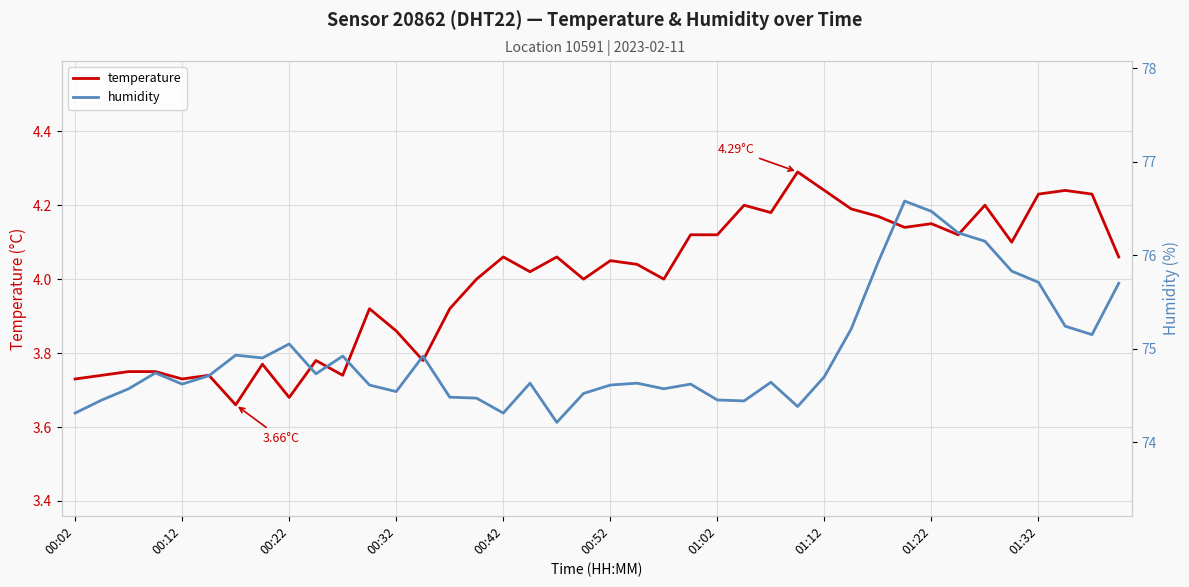

At how many categories does at least one series exceed 71?

40